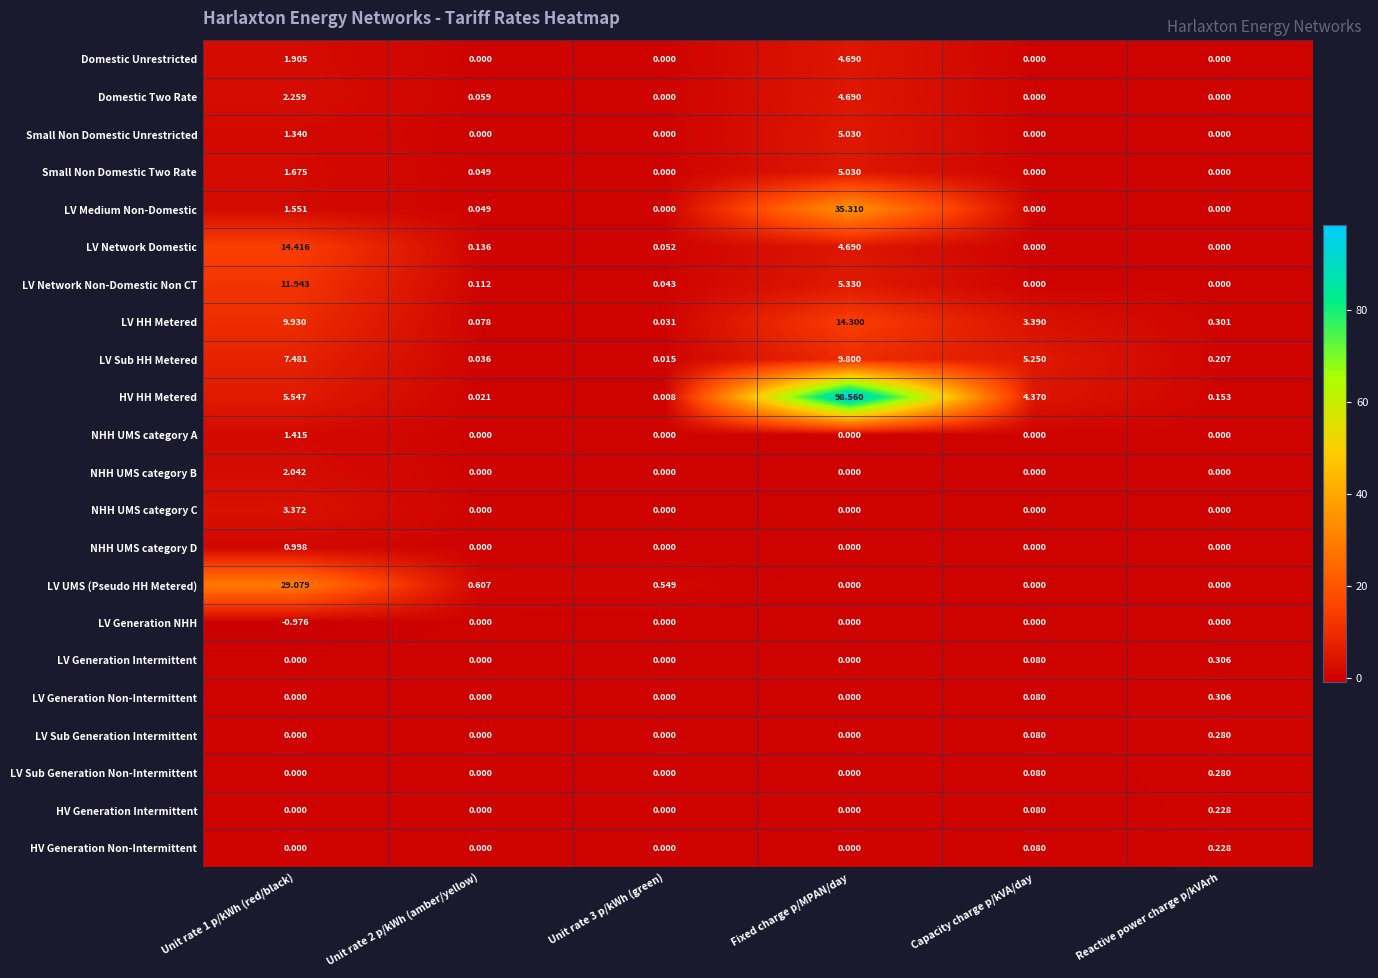

Which category has the highest value in the Small Non Domestic Unrestricted series?

Fixed charge p/MPAN/day